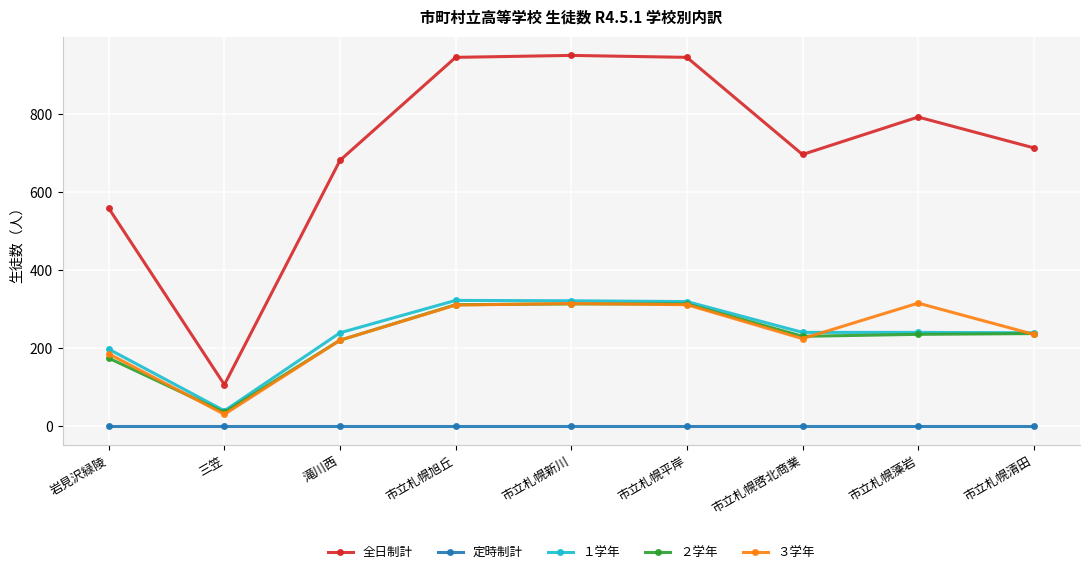

What is the difference between the maximum and second lowest values in the １学年 series?

125